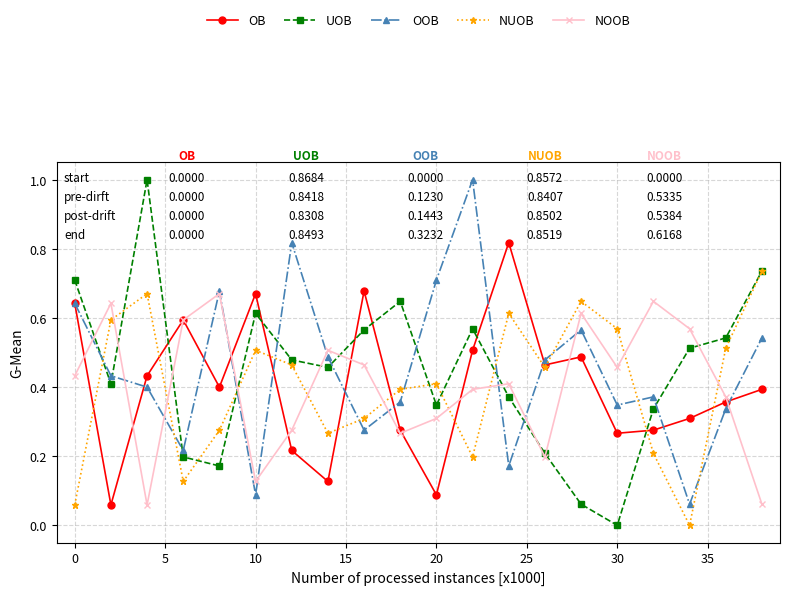

True or false: OB has more than 1 interior local peaks.

True